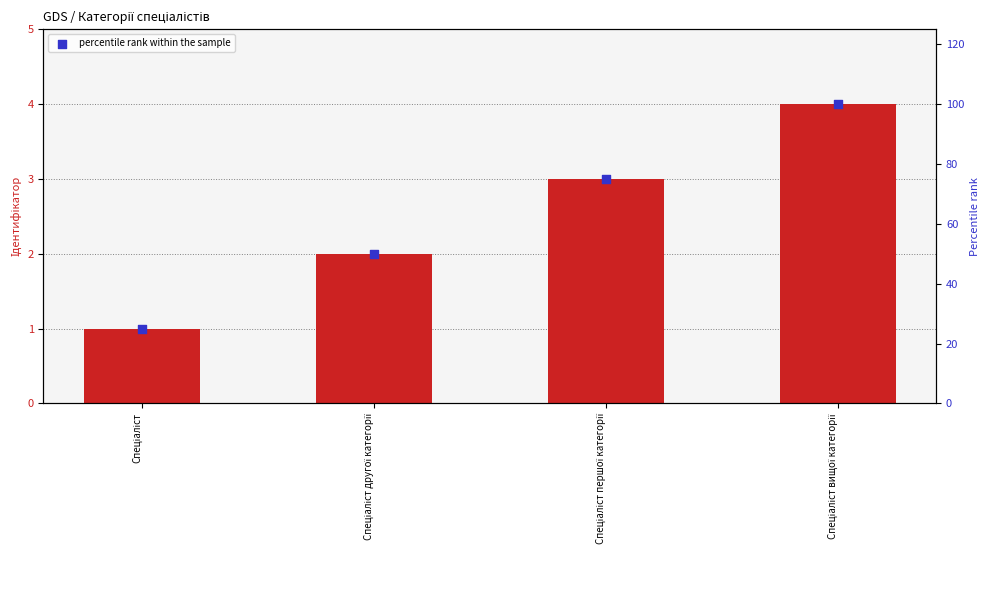

What is the total value across all series at Спеціаліст першої категорії?

78